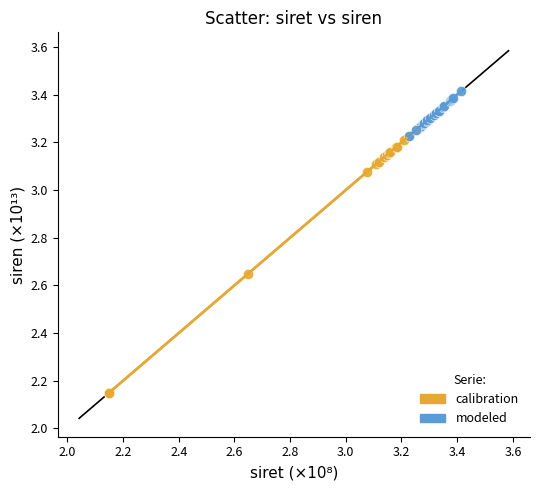

Which series has the largest Y range (max minus min)?

calibration